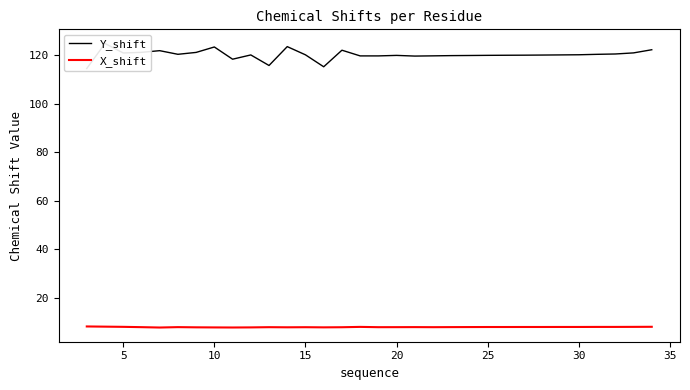

The X_shift series shows 1.8 at 30. True or false?

False